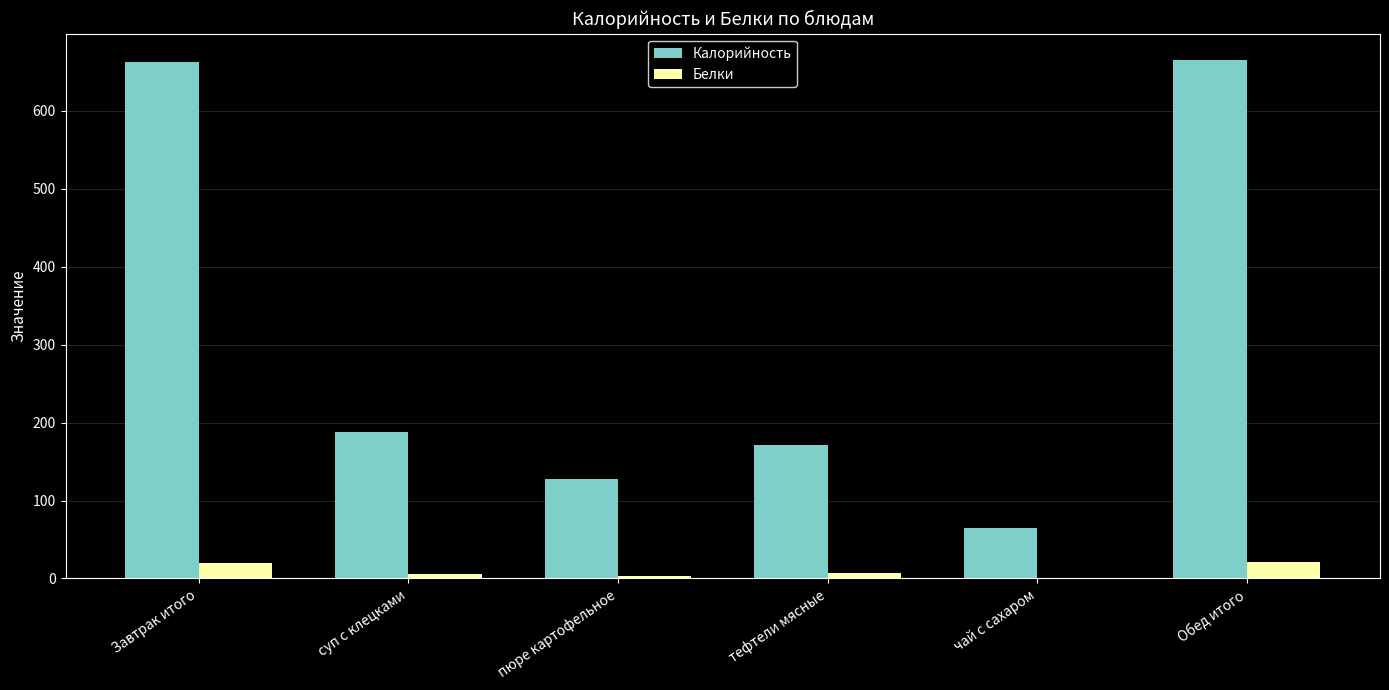

What is the greatest value displayed?

666.0